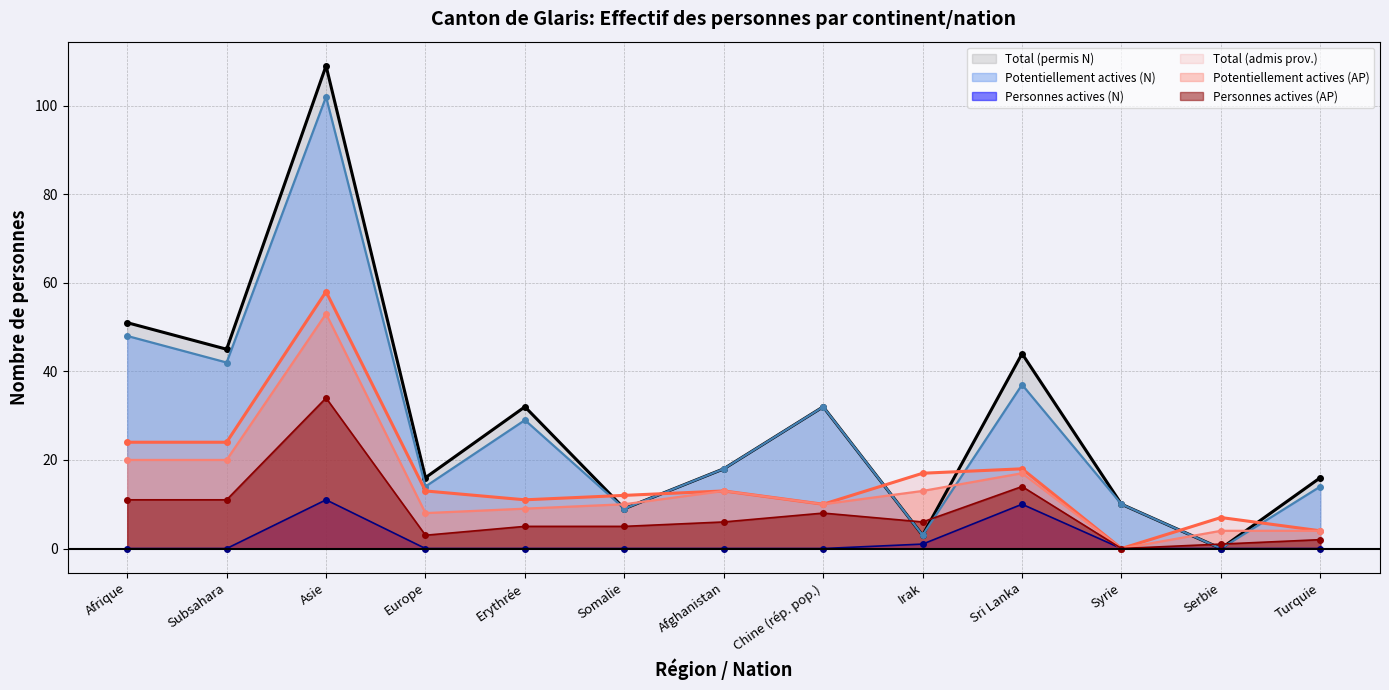

What are all the series names shown in the legend?

Total (permis N), Potentiellement actives (N), Personnes actives (N), Total (admis prov.), Potentiellement actives (AP), Personnes actives (AP)